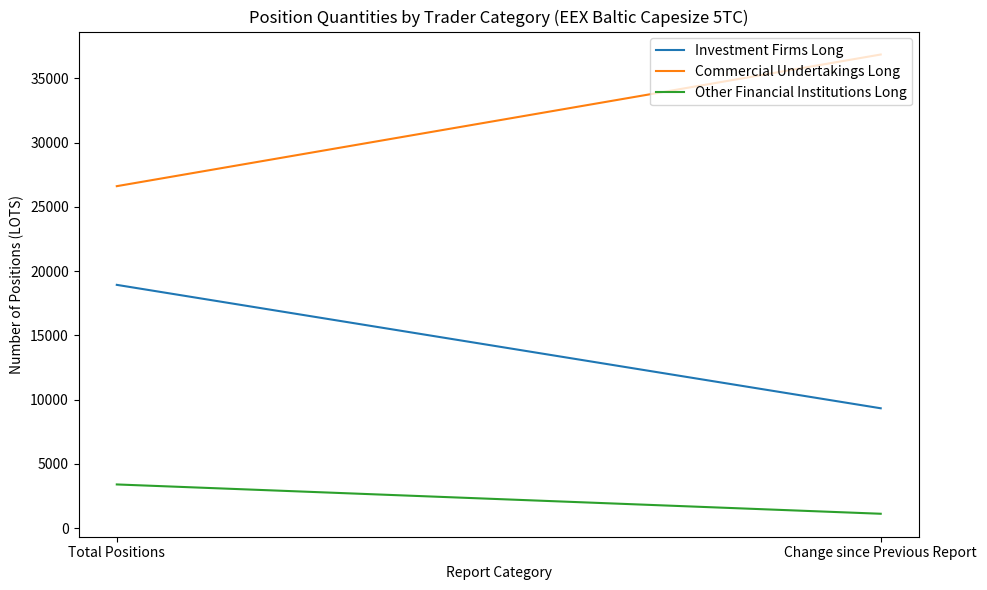

What is the total value across all series at Total Positions?

48942.2